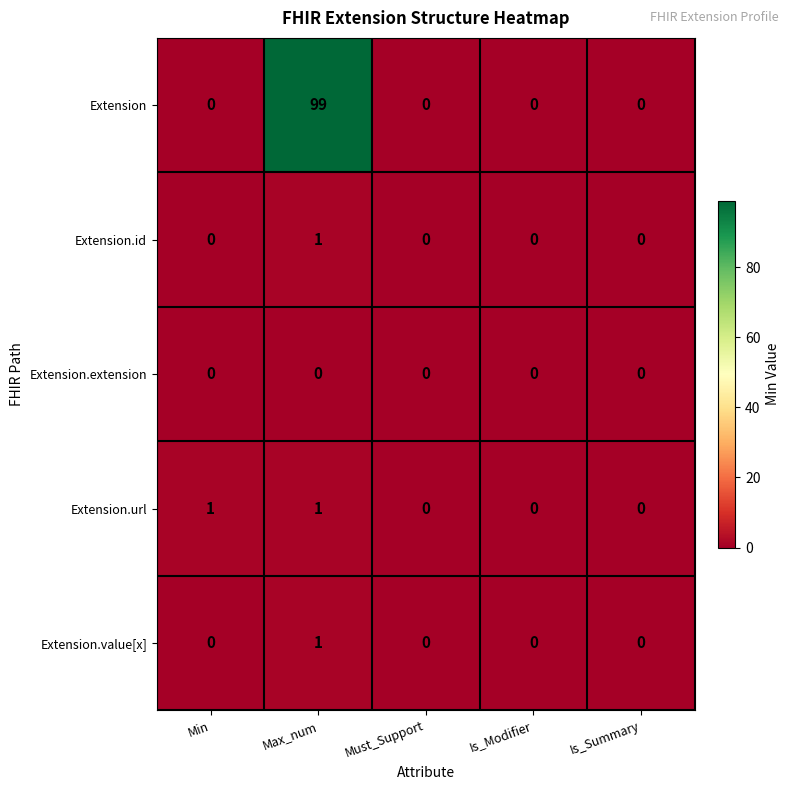

What is the maximum value shown in the chart?

99